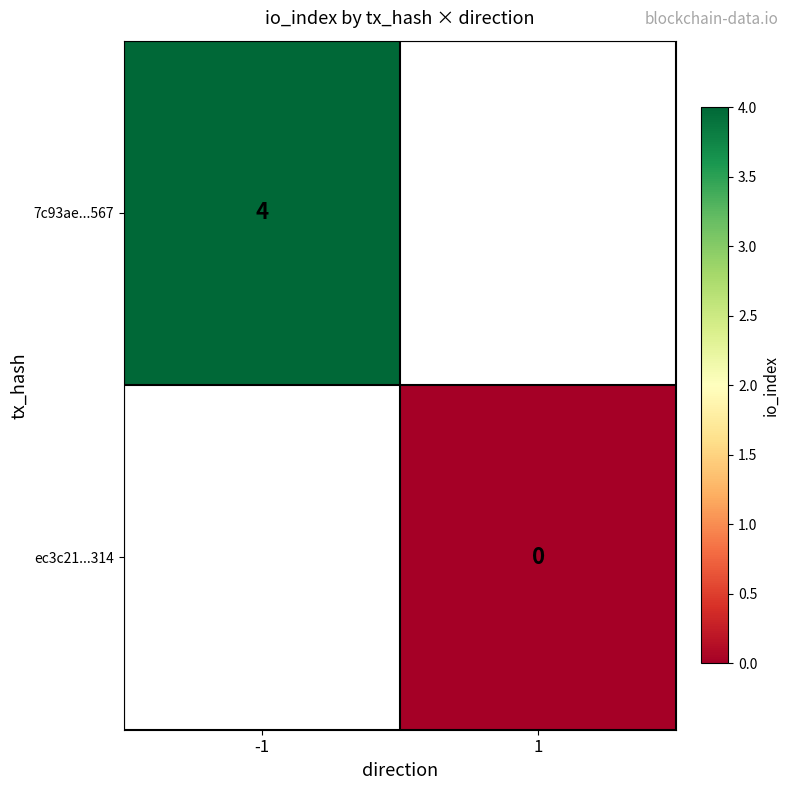

Is it true that 7c93ae...567 equals 4 at -1?

True